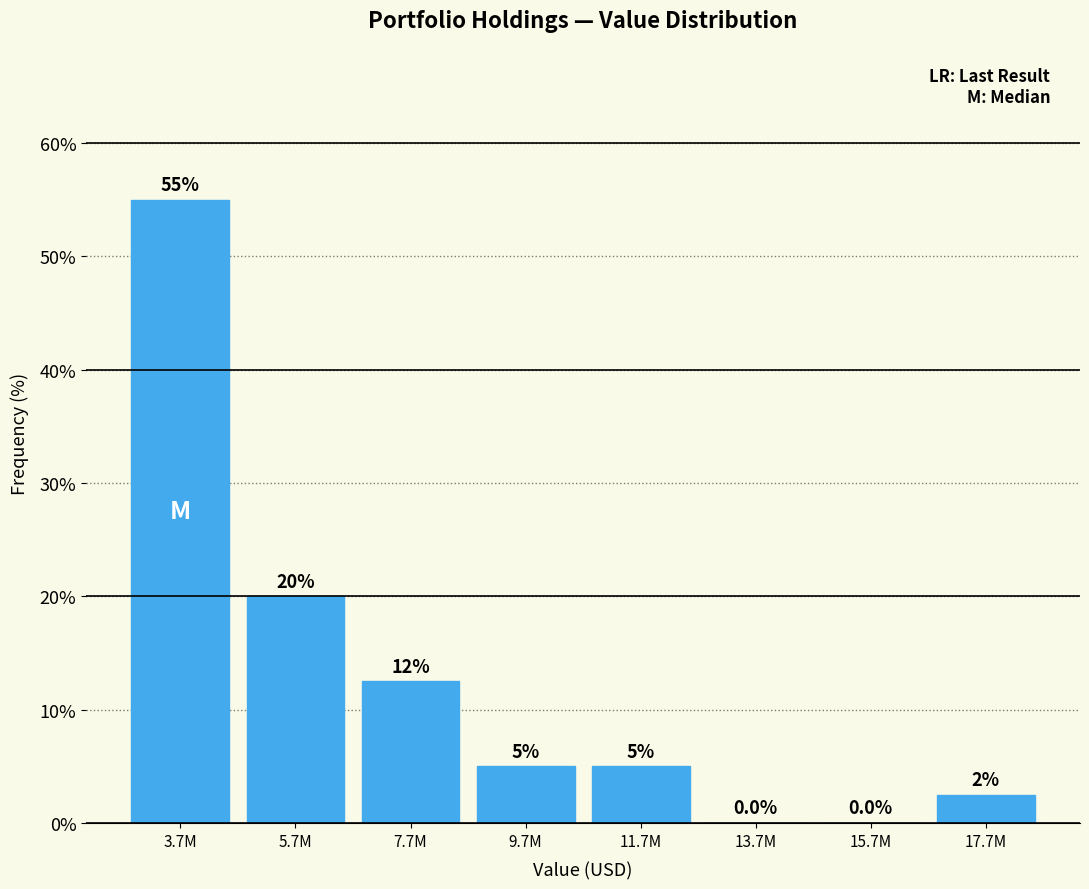

Reading left to right, transcribe all the data shown in this chart.

3.7M=55.0	5.7M=20.0	7.7M=12.5	9.7M=5.0	11.7M=5.0	13.7M=0.0	15.7M=0.0	17.7M=2.5